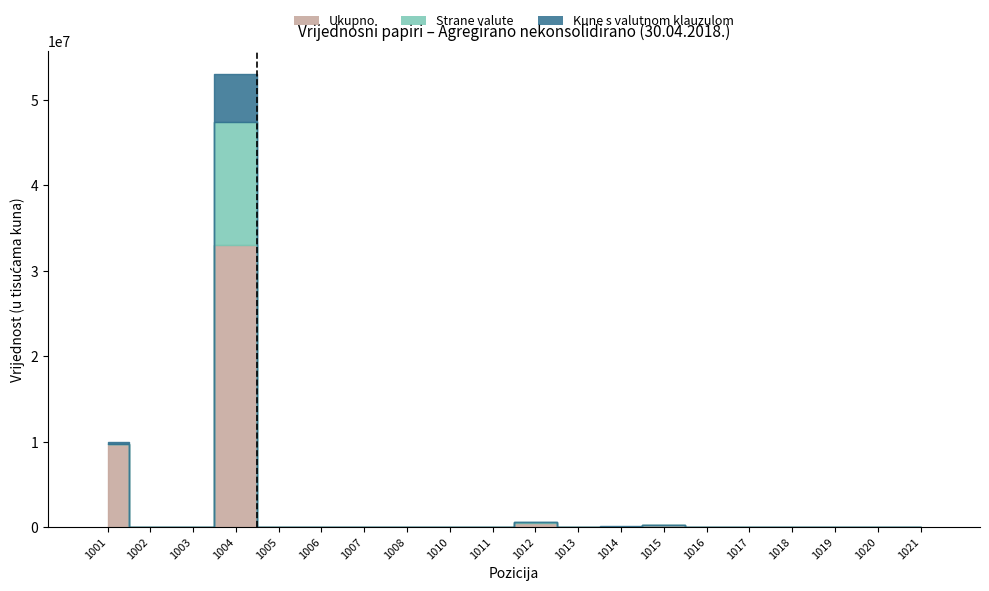

Which category has the highest value in the Ukupno series?

1004